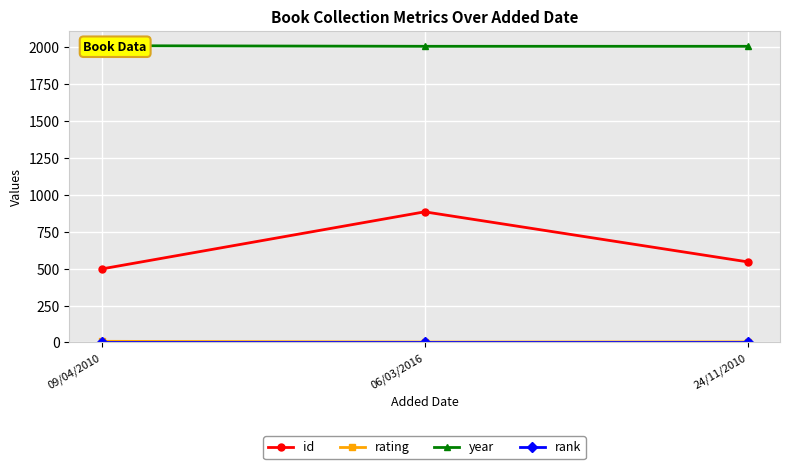

What position from the right is 06/03/2016?

2